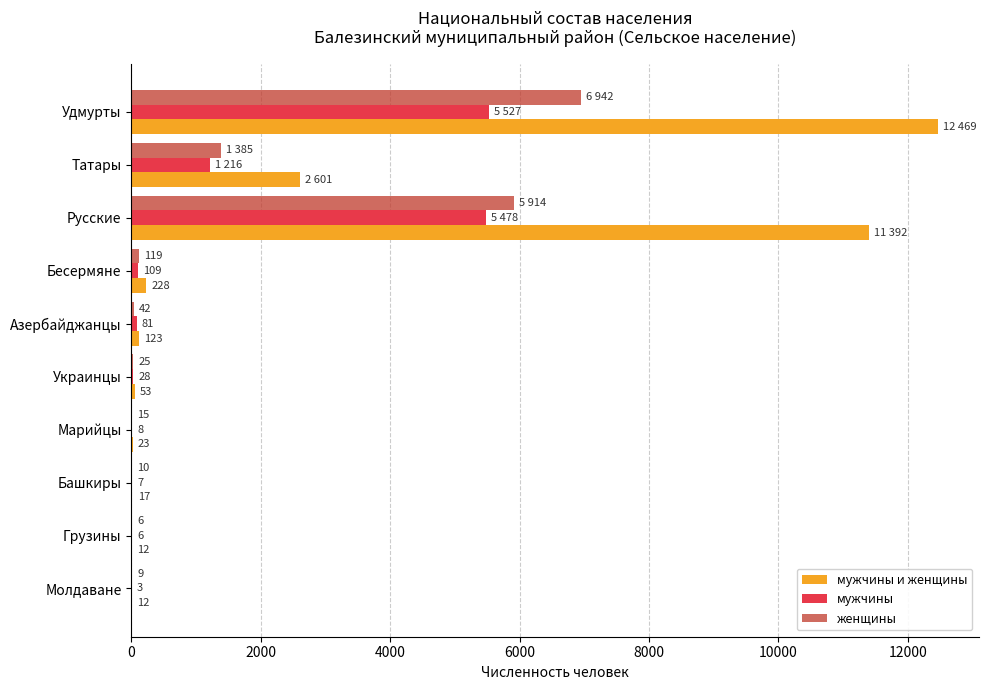

What is the total value across all series at Башкиры?

34